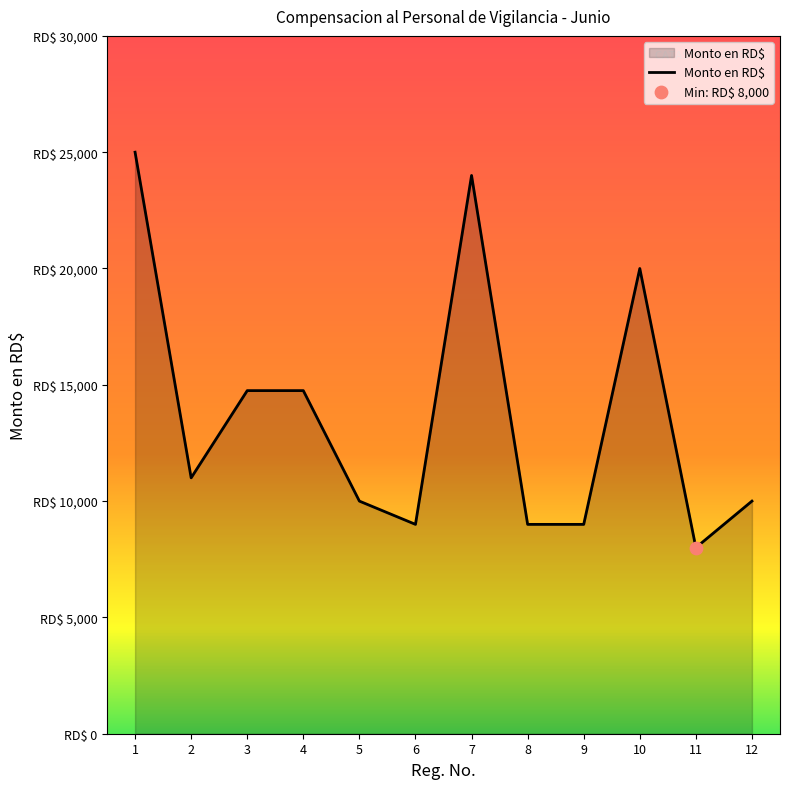

What is the change in value from 1 to 6?

-16000